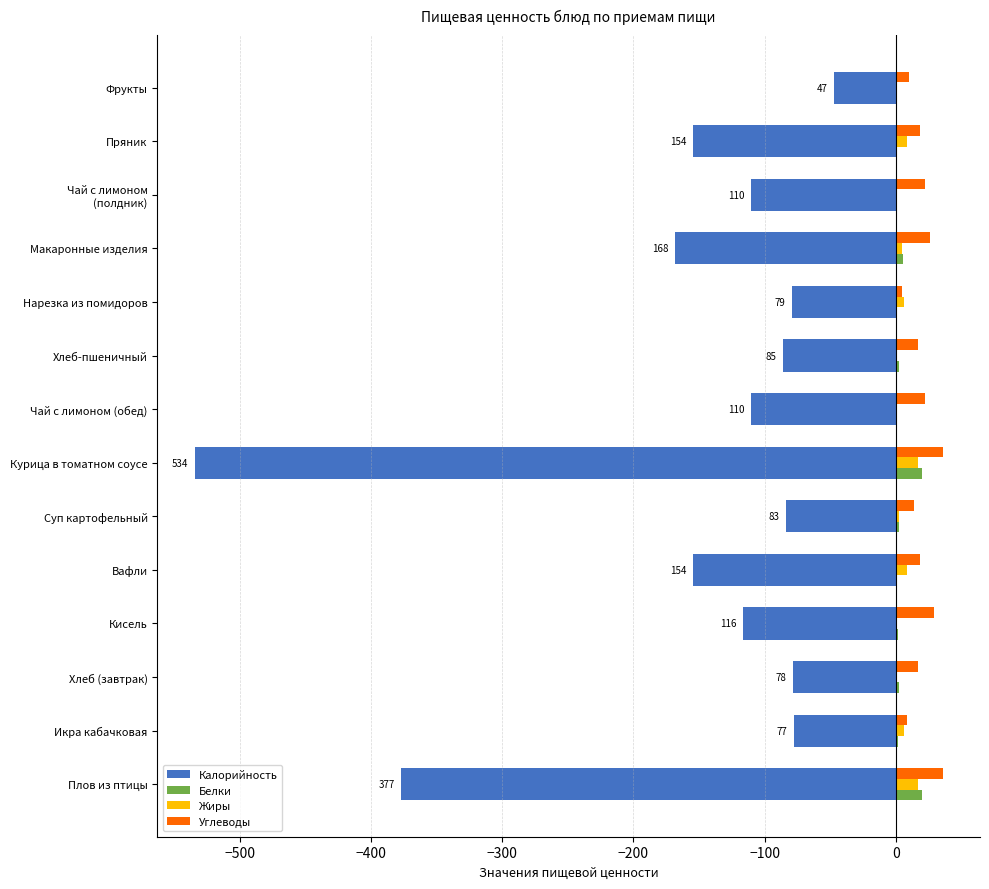

What is the sum of all Калорийность values?

-2175.6